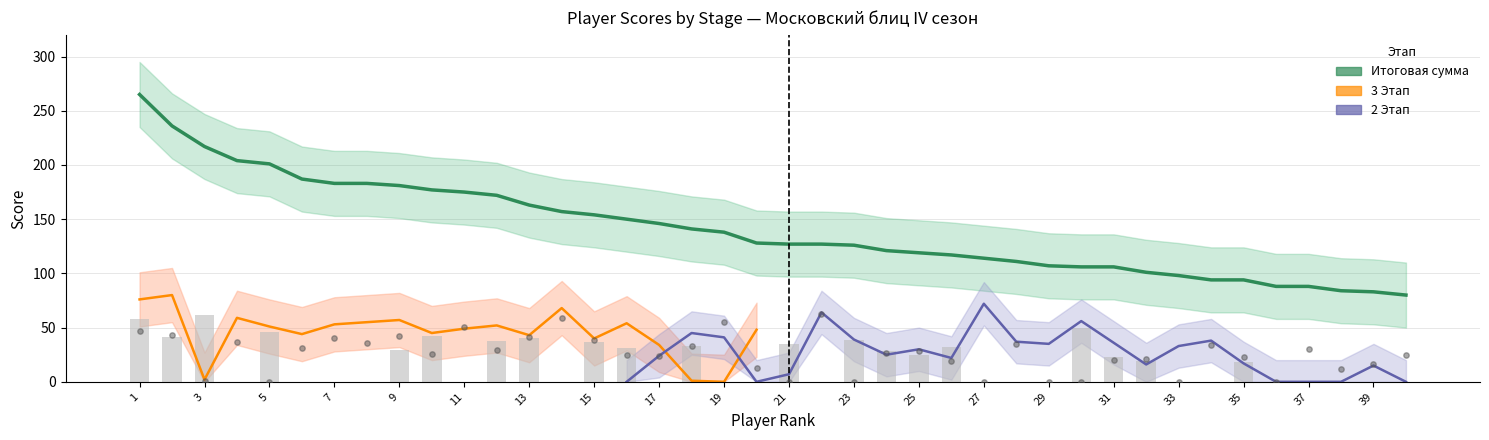

Which series has the largest Y range (max minus min)?

Итоговая сумма